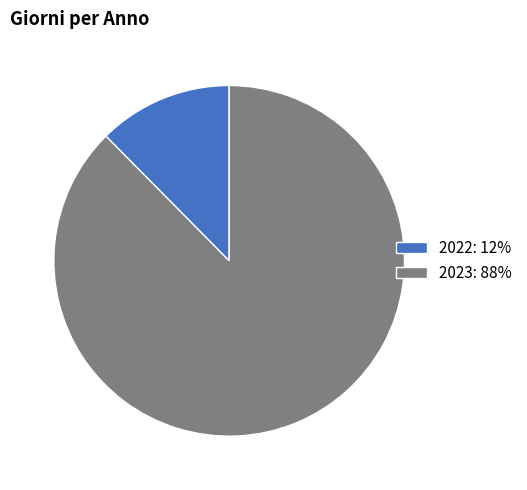

What is the smallest slice in the pie chart?

2022